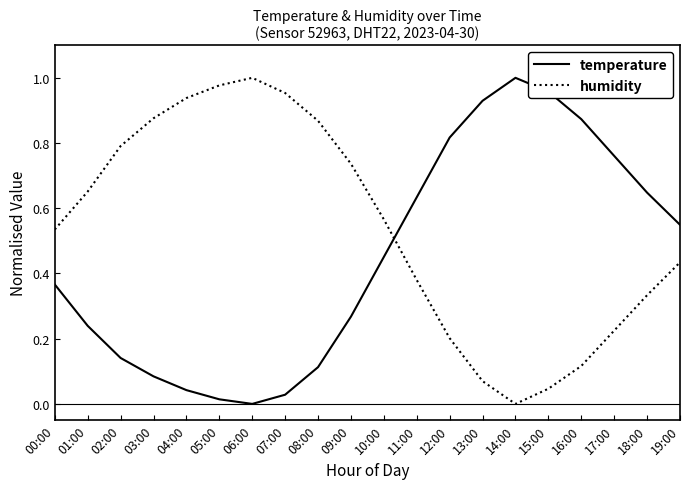

Is it true that humidity equals 0.0 at 14:00?

True